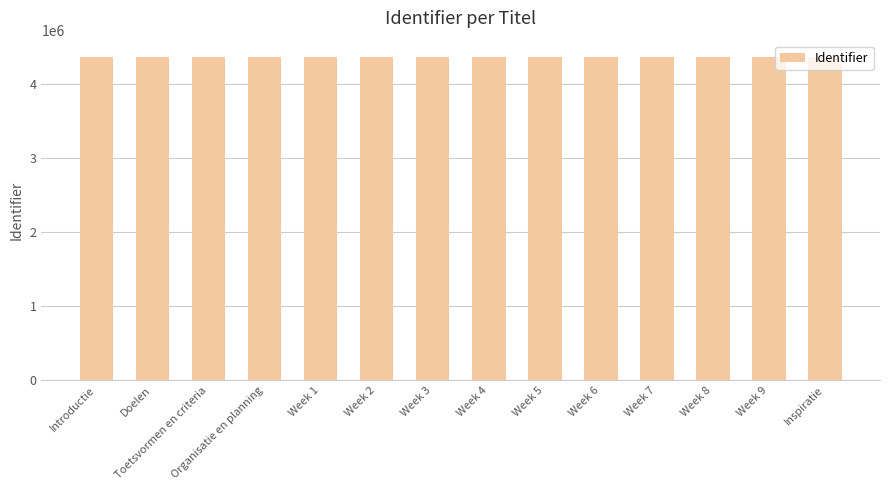

What is the sum of the values at Week 7 and Doelen?

8732283